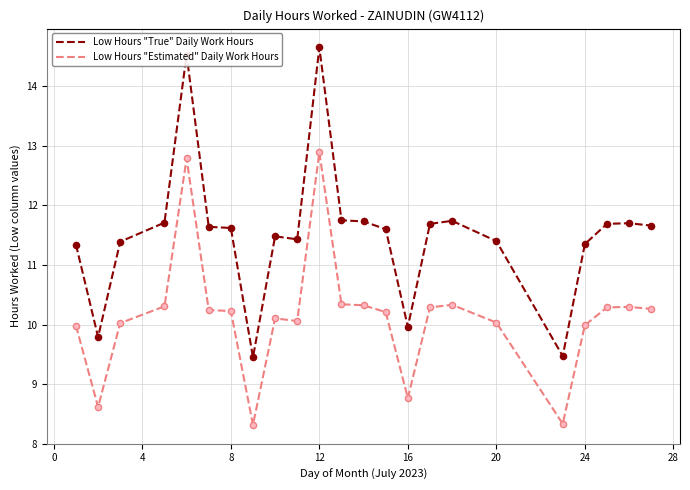

What are all the series names shown in the legend?

Low Hours "True" Daily Work Hours, Low Hours "Estimated" Daily Work Hours